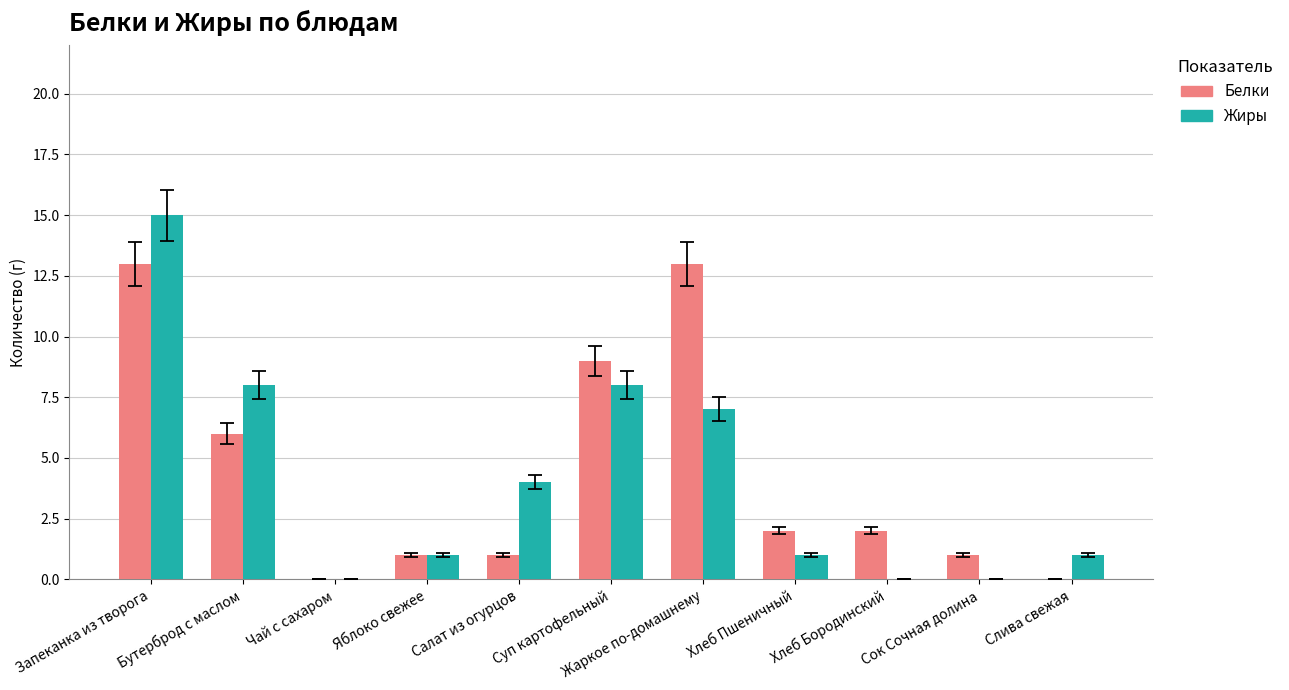

How many groups of bars are there?

11